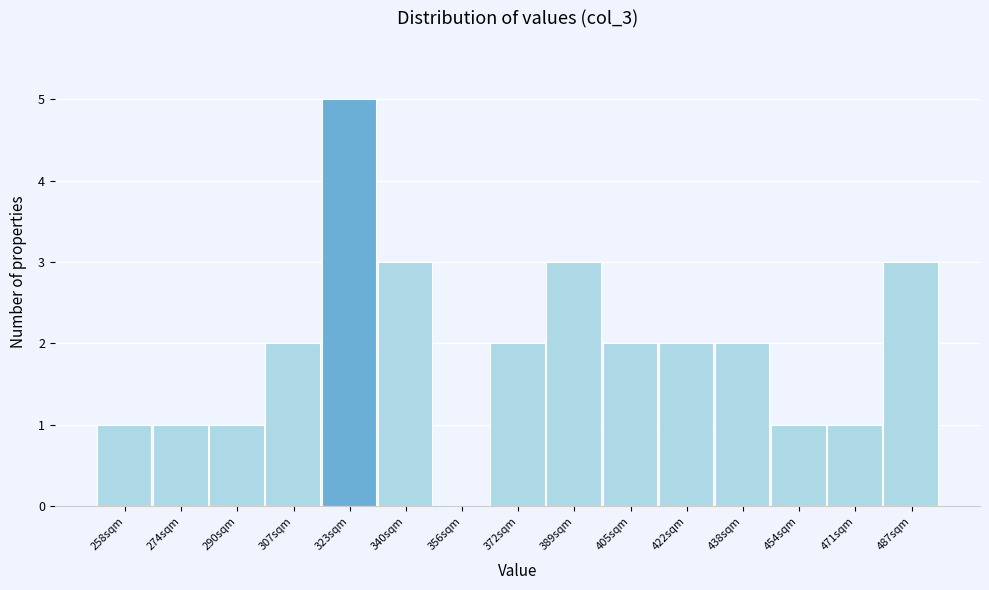

Reading left to right, transcribe all the data shown in this chart.

258sqm=1	274sqm=1	290sqm=1	307sqm=2	323sqm=5	340sqm=3	356sqm=0	372sqm=2	389sqm=3	405sqm=2	422sqm=2	438sqm=2	454sqm=1	471sqm=1	487sqm=3